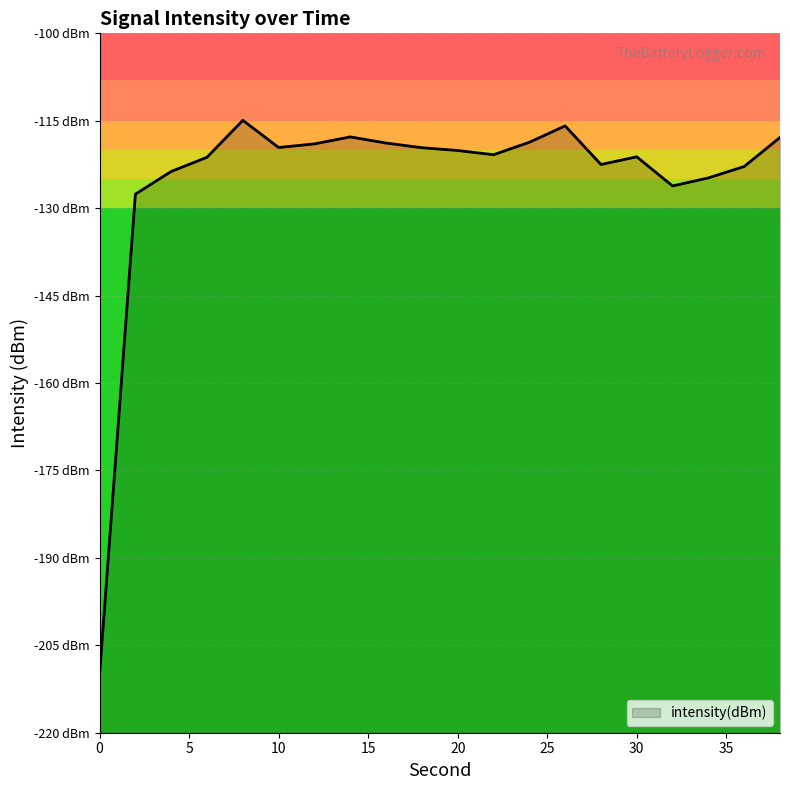

At which label does the data first exceed -120?

8